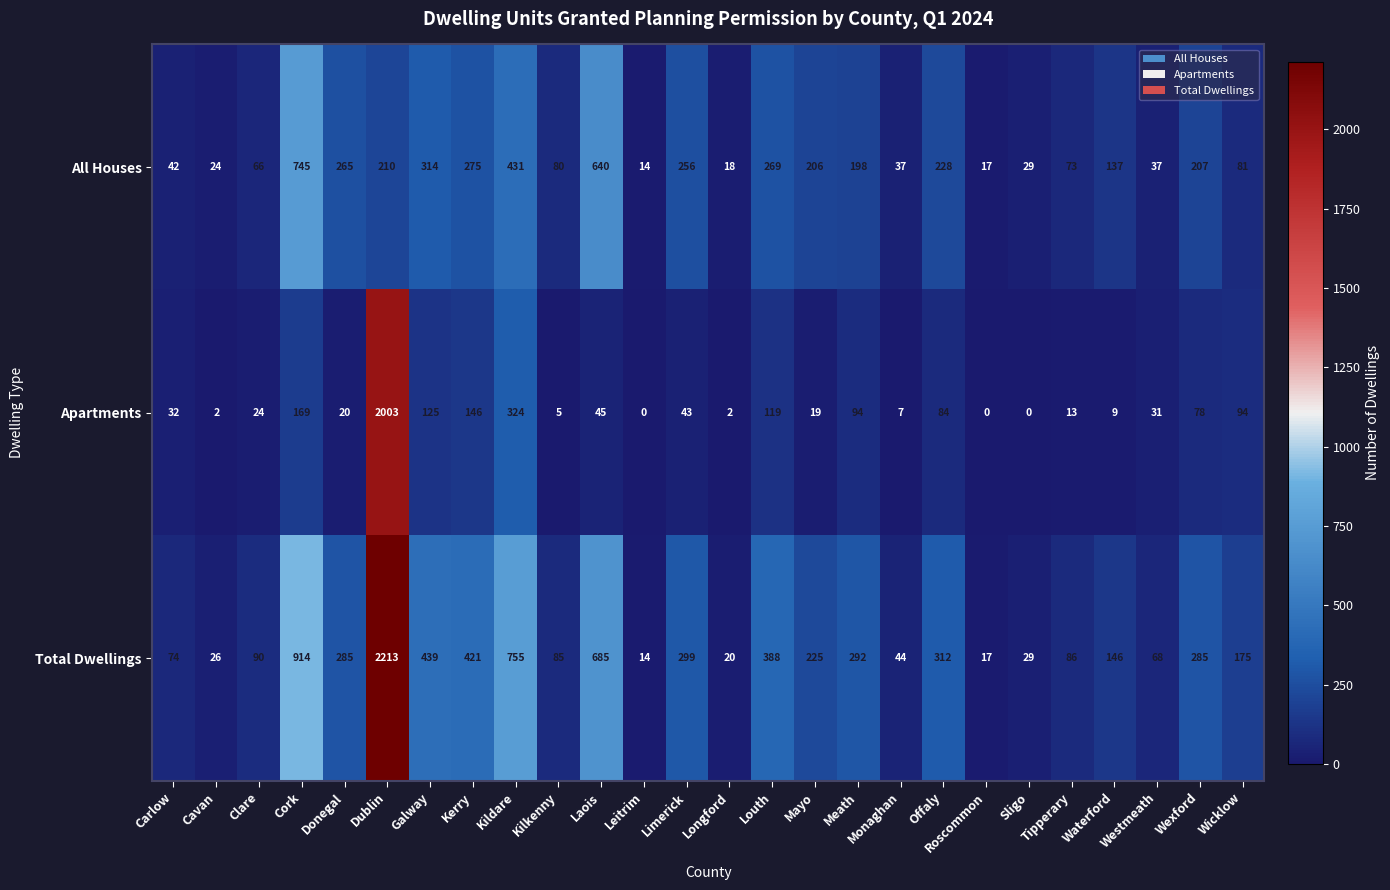

Is it true that All Houses equals 106 at Clare?

False